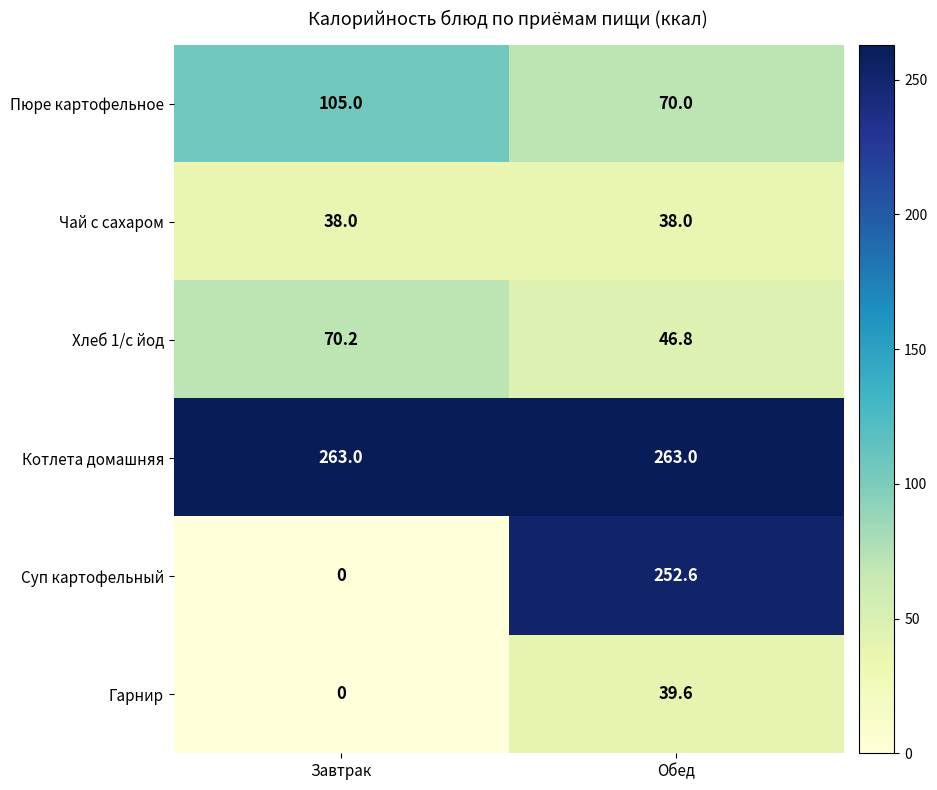

How many series are shown in this chart?

6